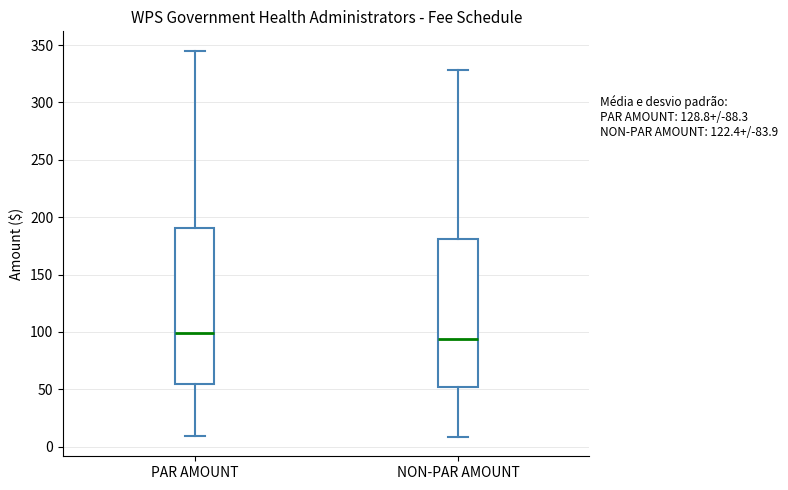

Comparing the boxes themselves (not the whiskers), which one is the tallest?

PAR AMOUNT